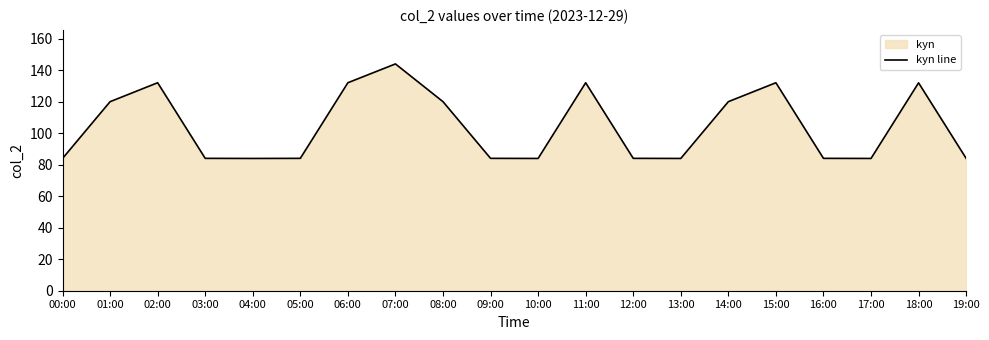

The value at 19:00 is 131.5. True or false?

False